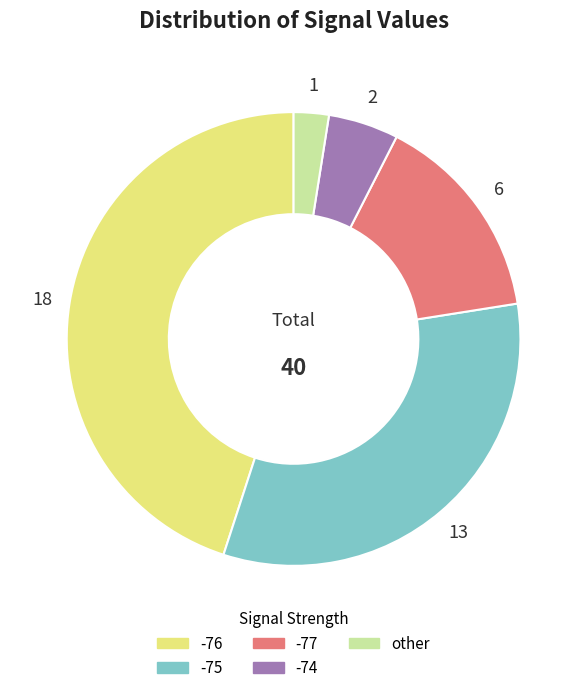

Does any single category account for the majority?

No